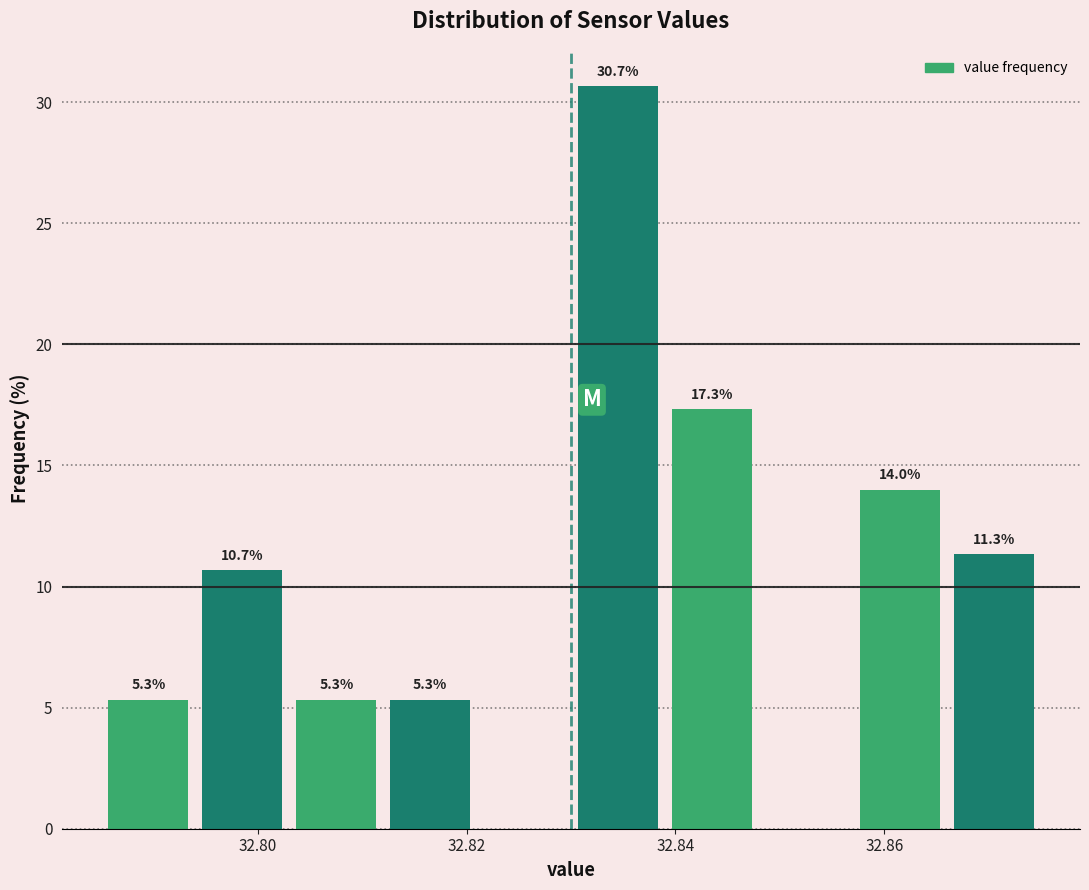

Over which range of the x-axis is the bar tallest?

32.830 to 32.839